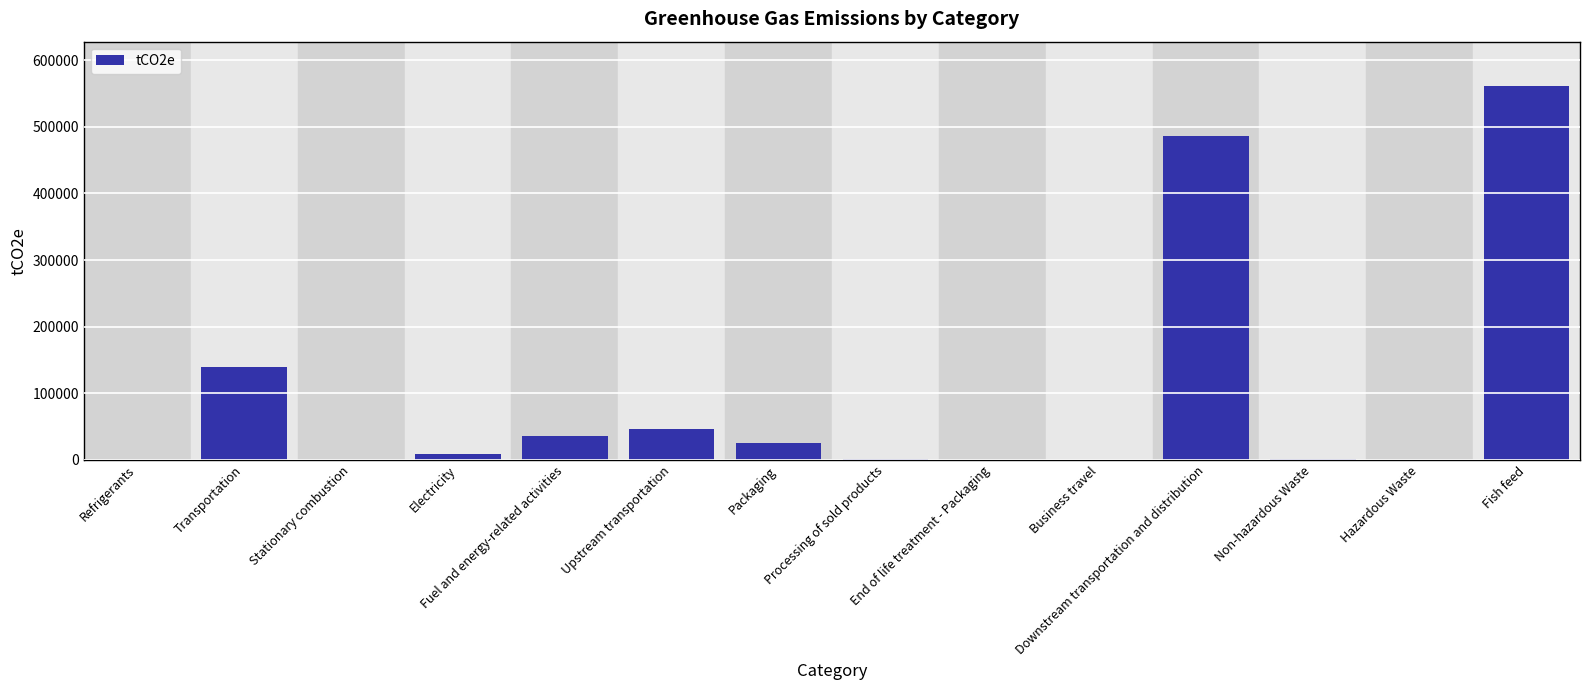

What is the maximum value shown in the chart?

560503.9